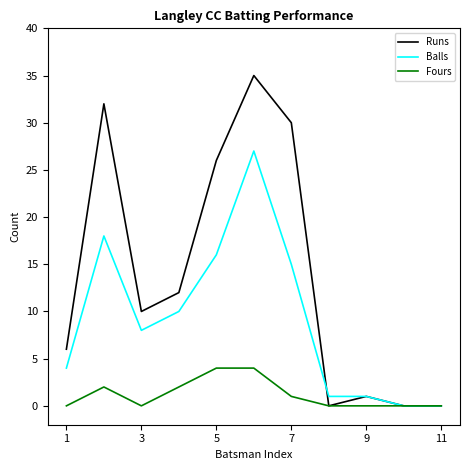

What is the maximum value for Runs?

35